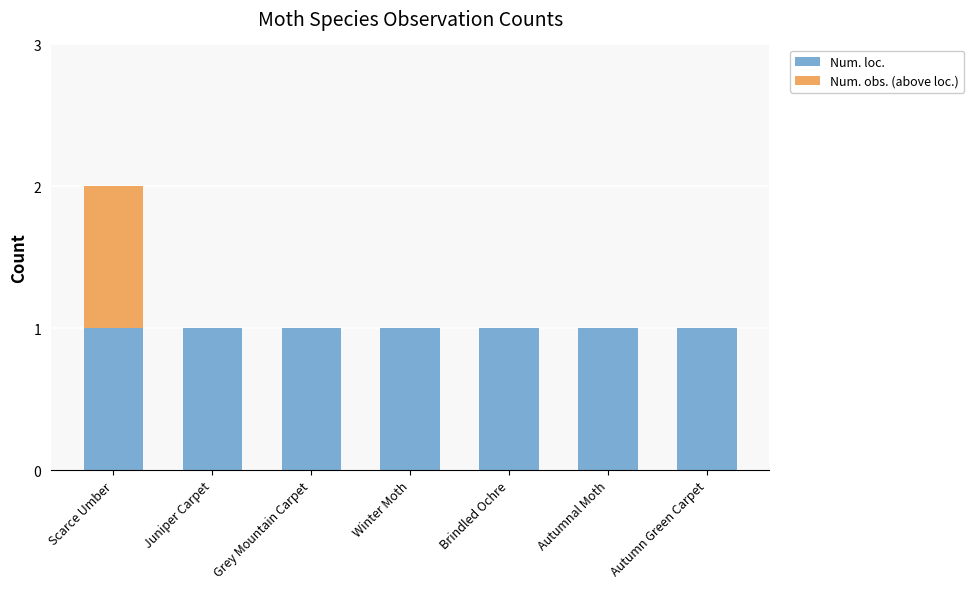

How many data points does each series have?

7